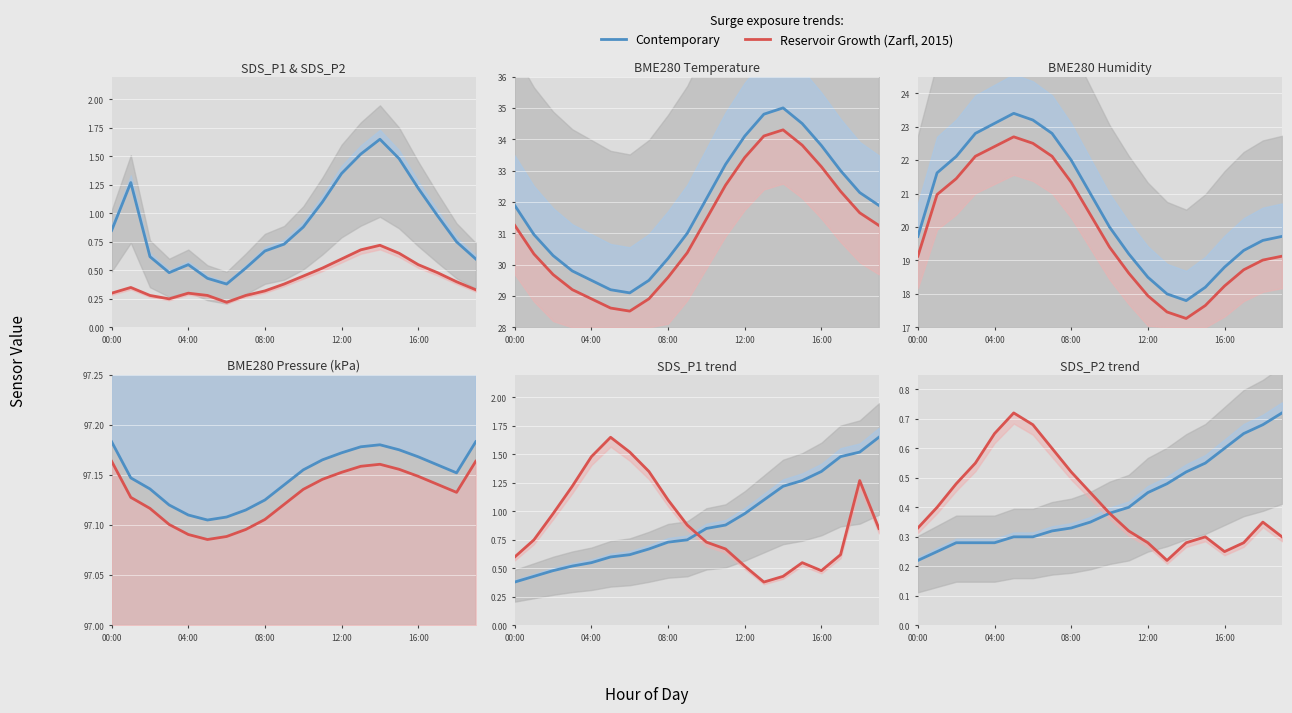

What is the sum of all Reservoir Growth (Zarfl, 2015) values?

8.3